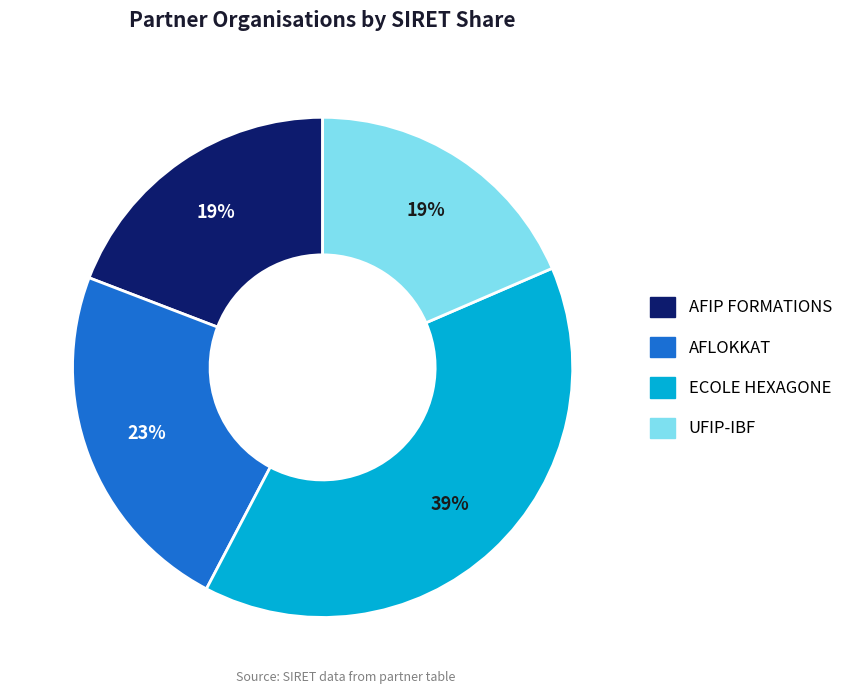

Is the sum of UFIP-IBF and ECOLE HEXAGONE greater than half?

Yes